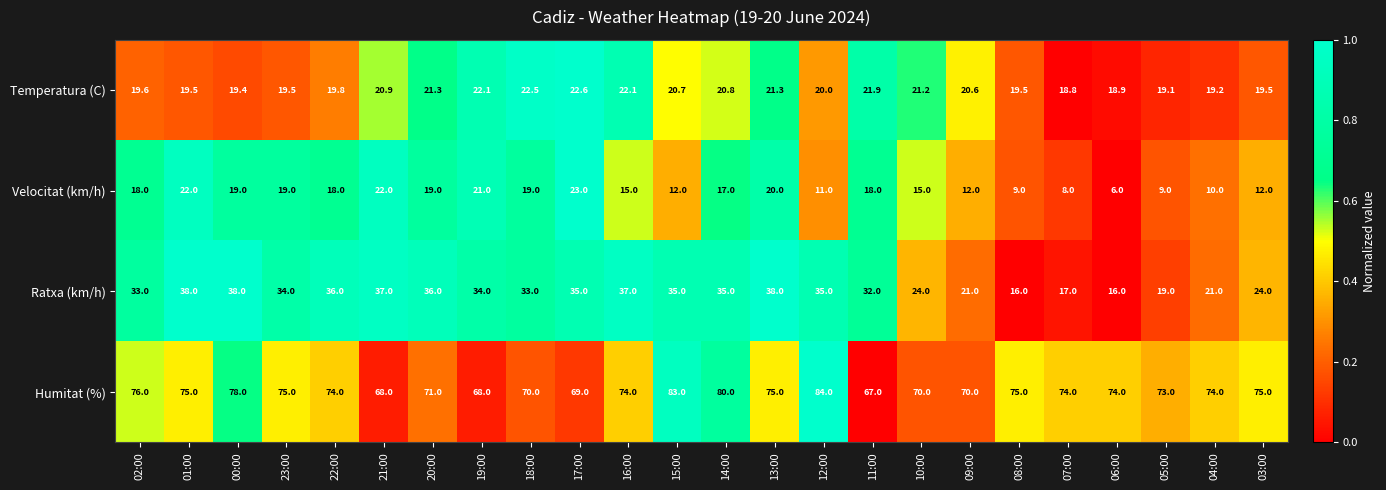

At which label does Humitat (%) first exceed 74?

02:00